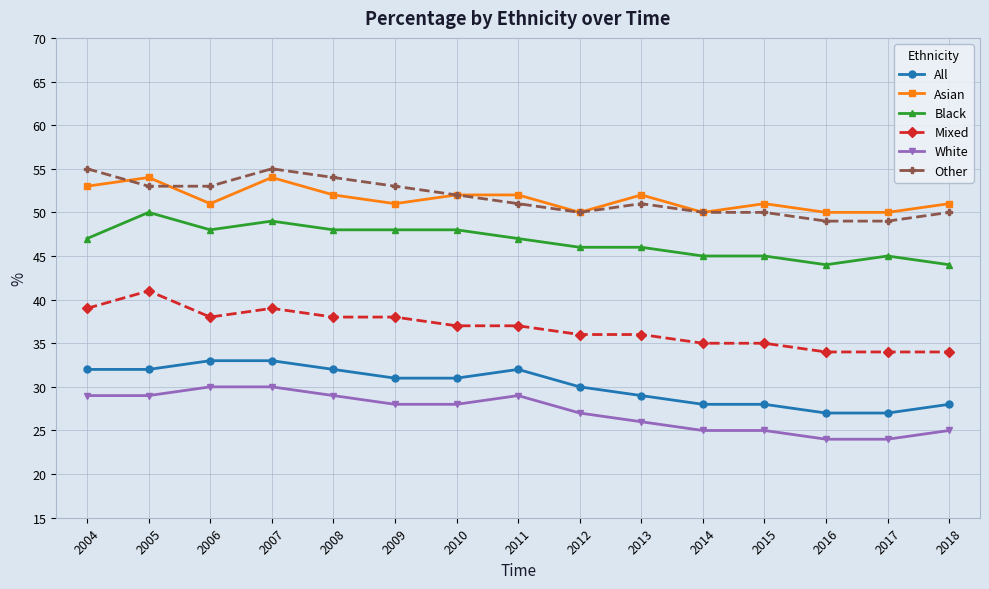

True or false: Asian has more than 1 points higher than both neighbors.

True